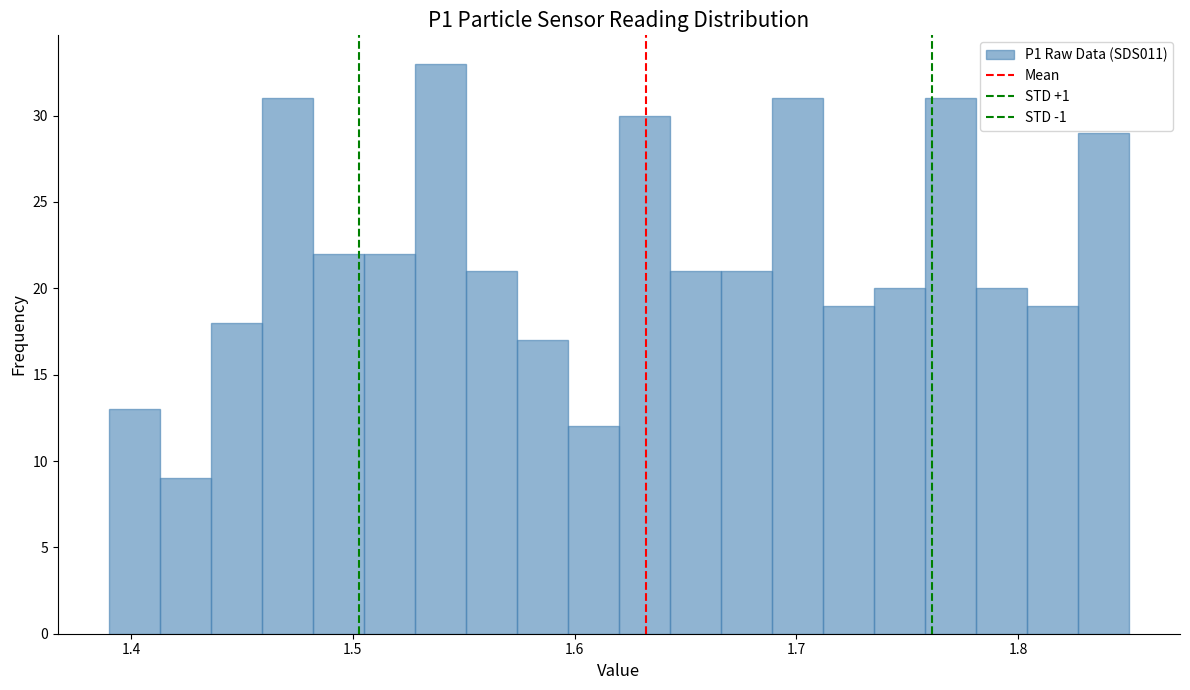

Around what value on the x-axis is the tallest bar? Give the approximate position of its centre, as read against the axis.

1.54